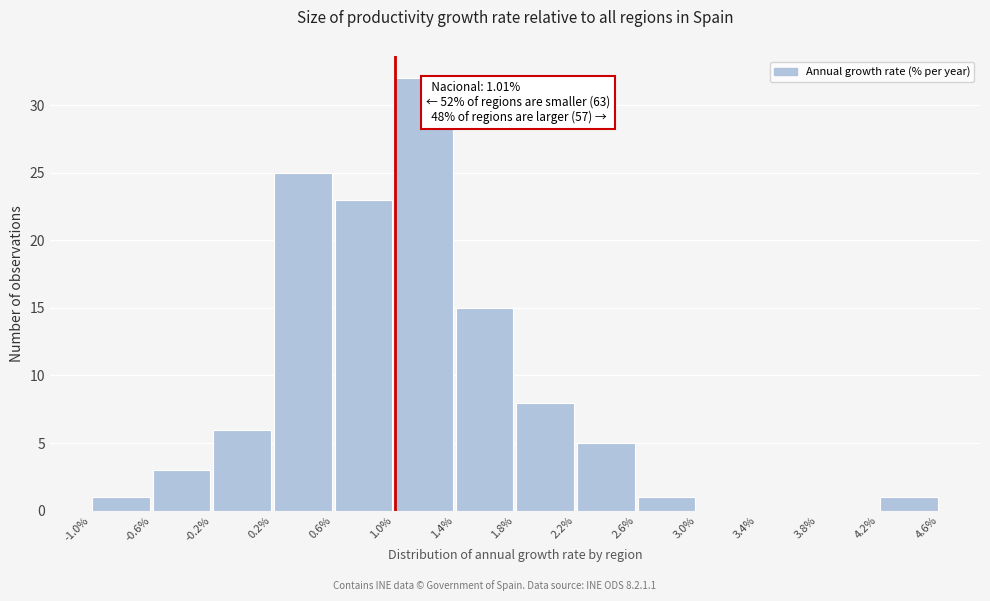

Which range on the x-axis has the tallest bar?

1.0% to 1.4%